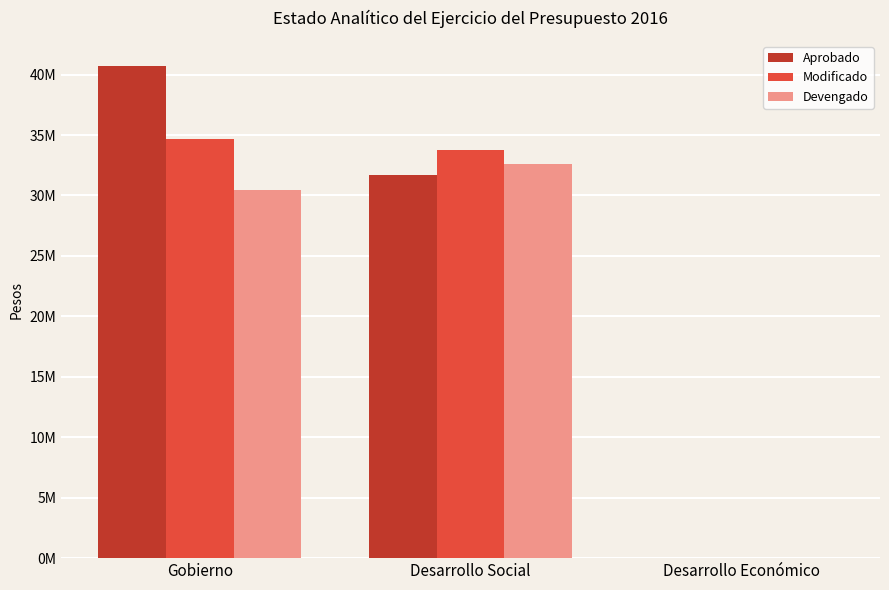

At Gobierno, list the series in order from smallest to largest.

Devengado, Modificado, Aprobado